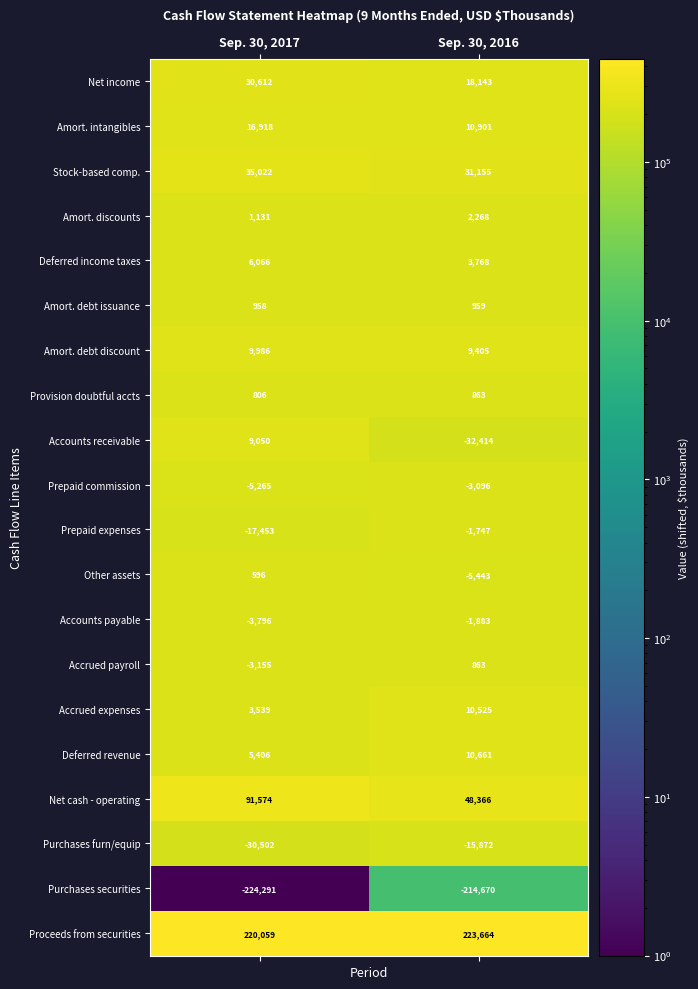

Rank the categories by Accounts payable value from highest to lowest.

Sep. 30, 2016, Sep. 30, 2017